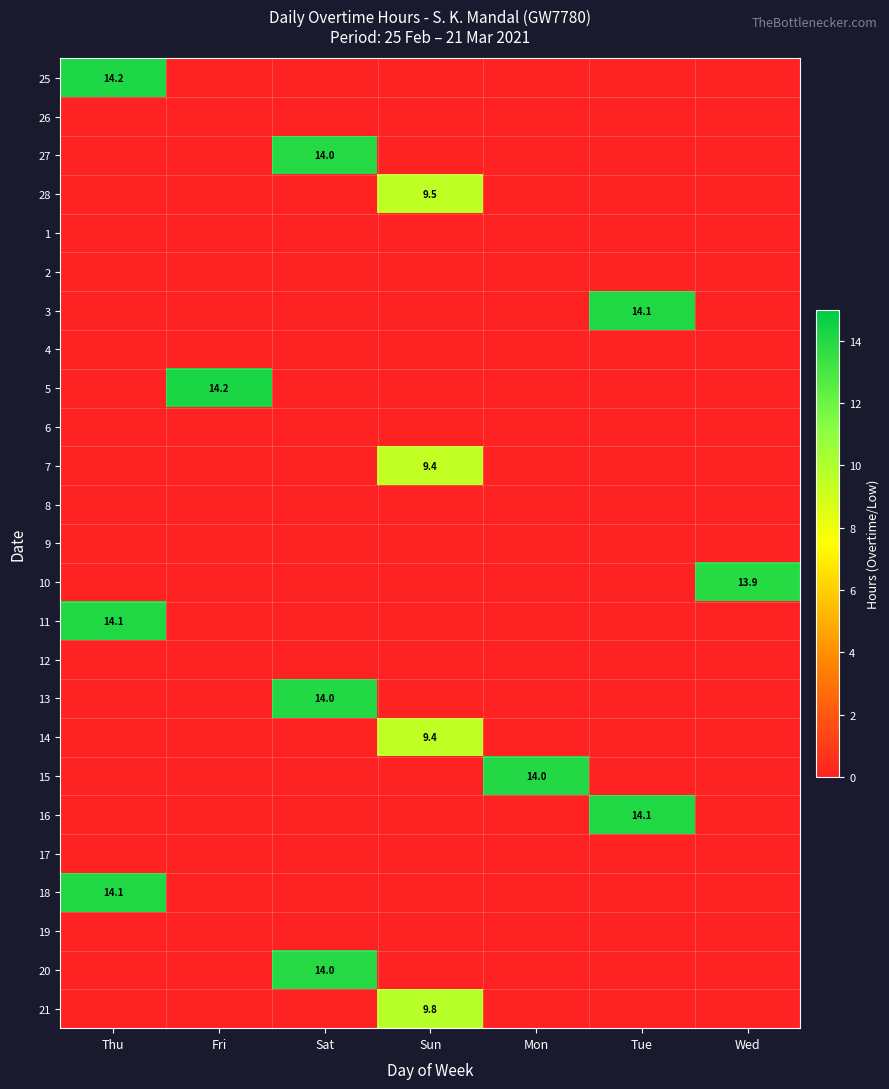

At which category is the sum across all series the highest?

Thu